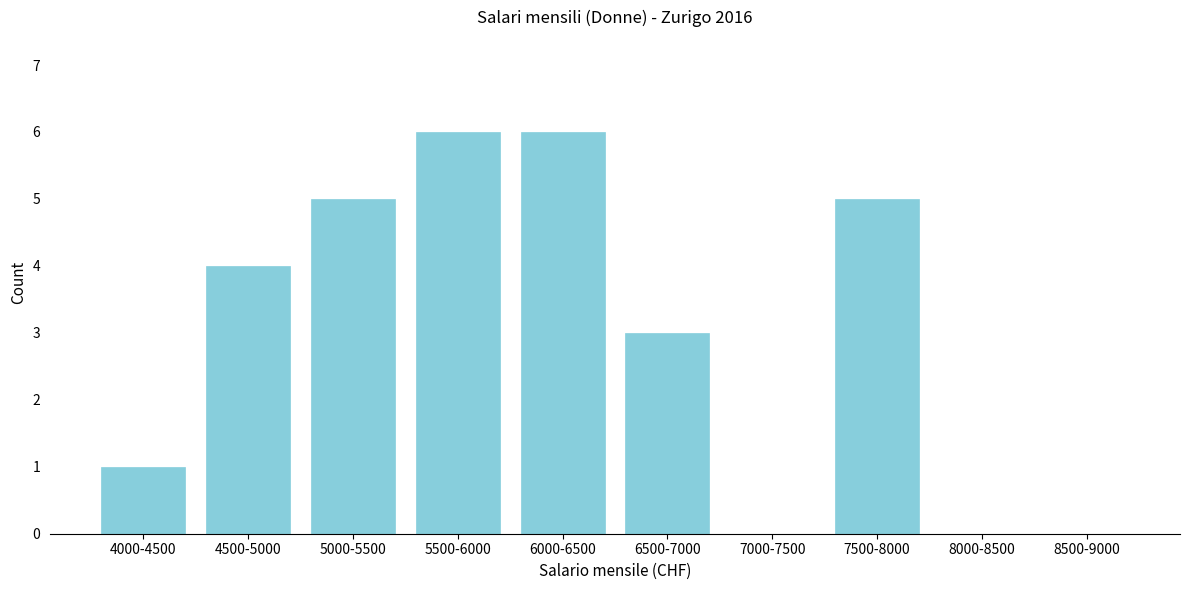

Reading left to right, what are all the values shown in this chart?

4000-4500=1	4500-5000=4	5000-5500=5	5500-6000=6	6000-6500=6	6500-7000=3	7000-7500=0	7500-8000=5	8000-8500=0	8500-9000=0